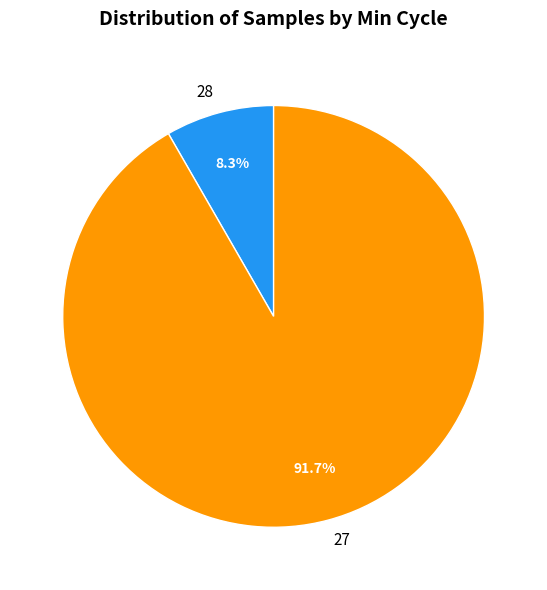

Which has a higher value, 27 or 28?

27